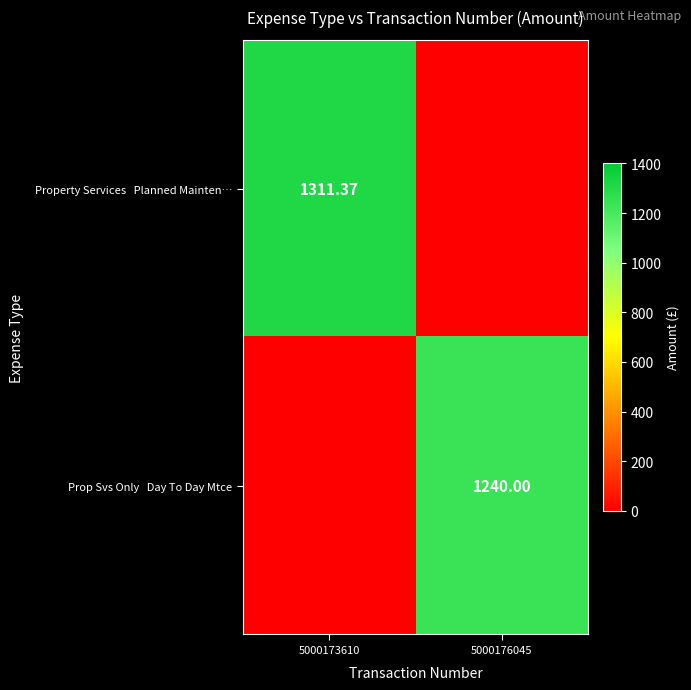

How many Prop Svs Only Day To Day Mtce values are between 0 and 1240?

2